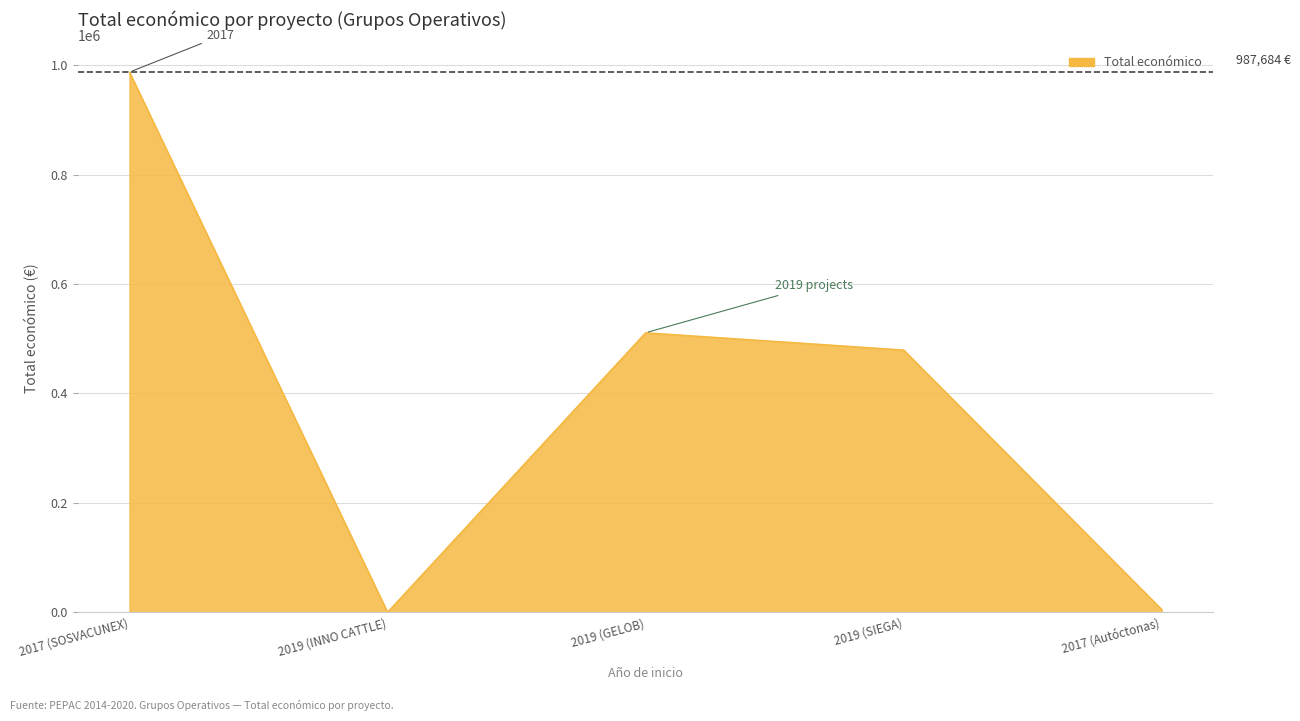

What is the average value?

396658